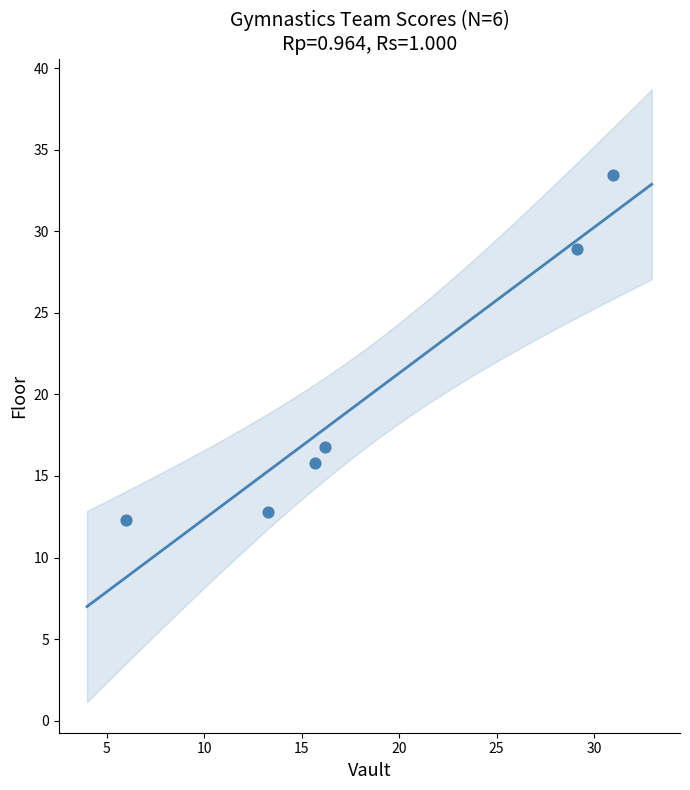

What is the average X value?

18.5